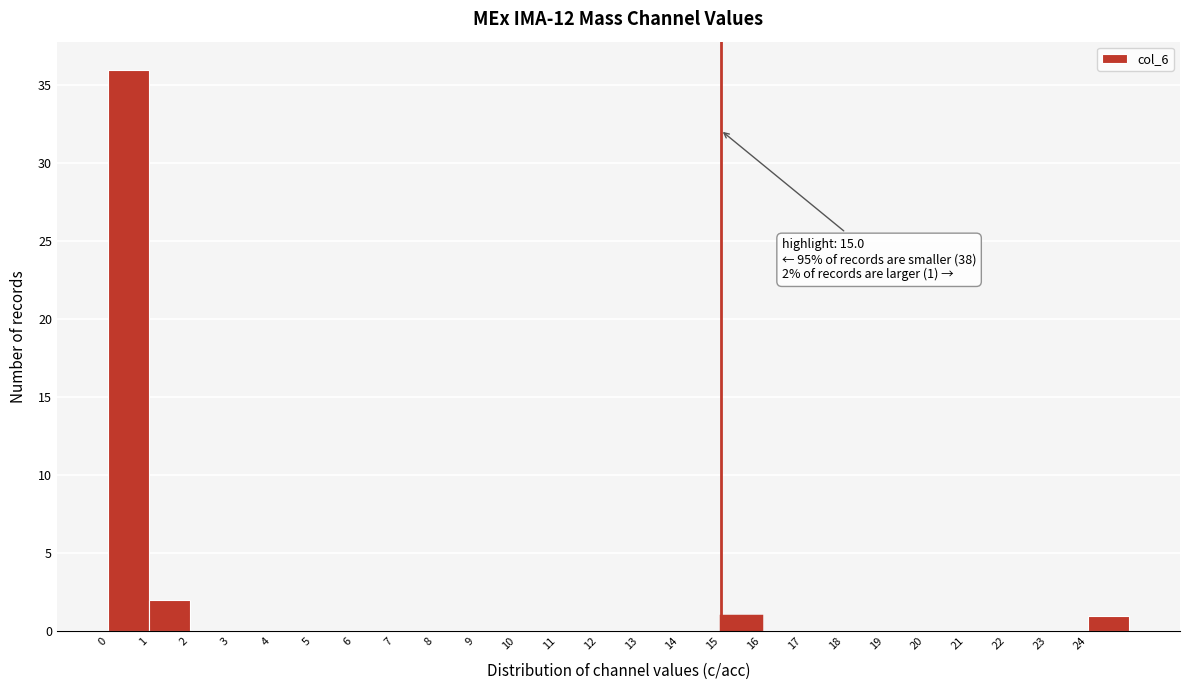

Which range on the x-axis has the tallest bar?

0 to 1